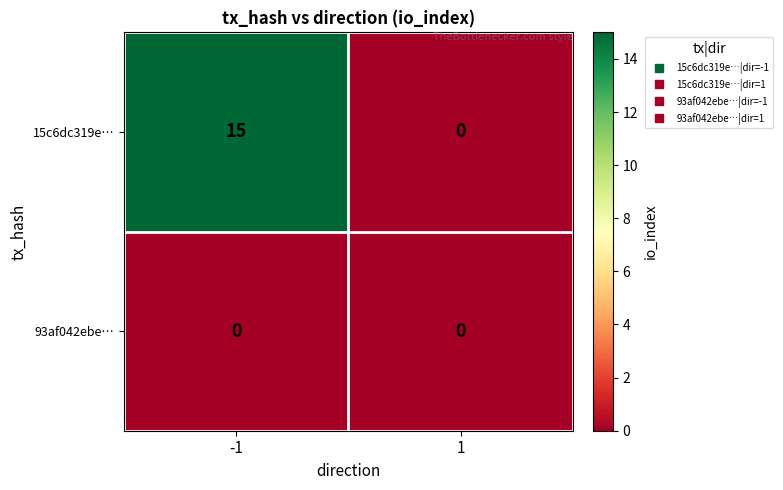

List the series in order of their peak value, highest first.

15c6dc319e…, 93af042ebe…